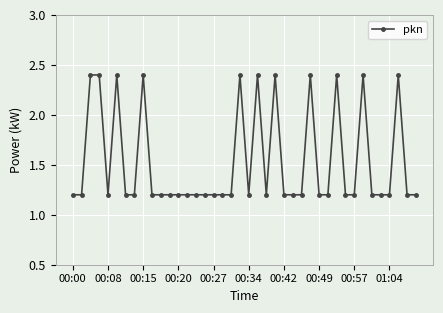

What is the difference between the maximum and minimum values?

1.2